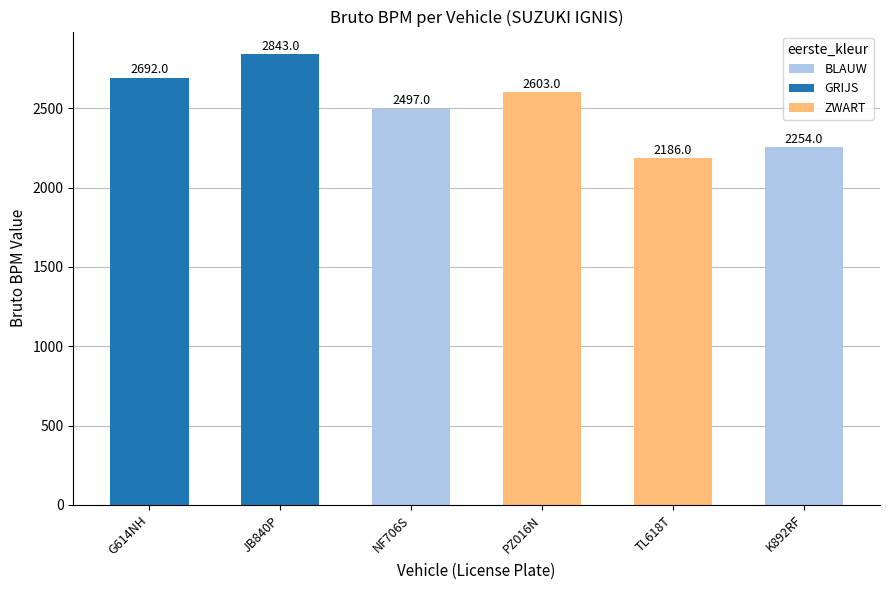

What is the sum of the values at K892RF and TL618T?

4440